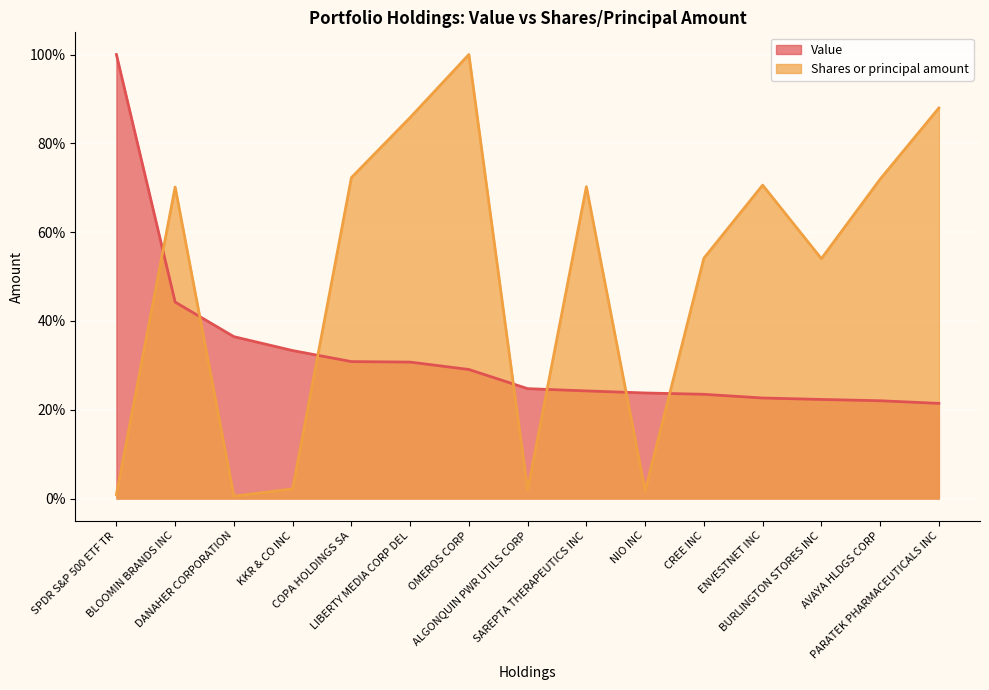

Which series has the largest total across all categories?

Shares or principal amount